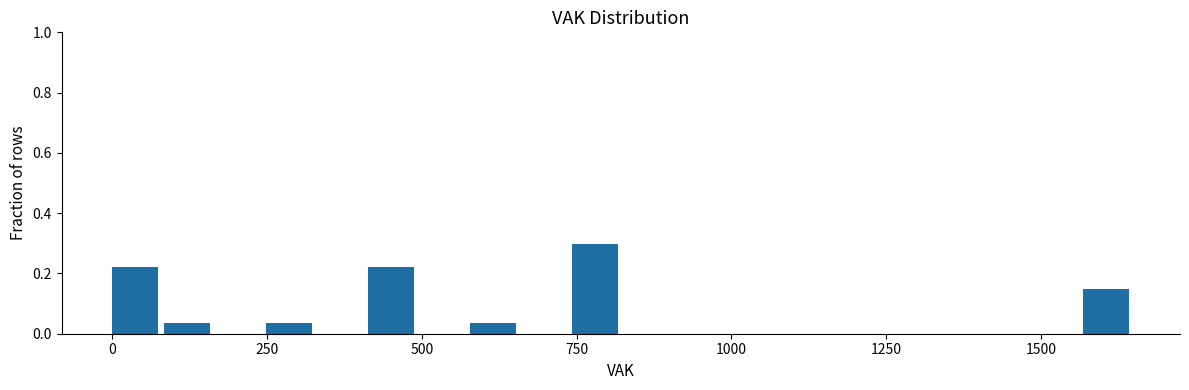

Around what value on the x-axis is the tallest bar? Give the approximate position of its centre, as read against the axis.

800